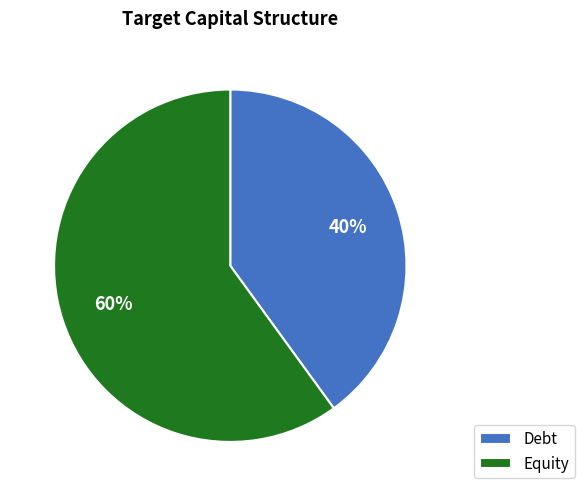

Does any single category account for the majority?

Yes